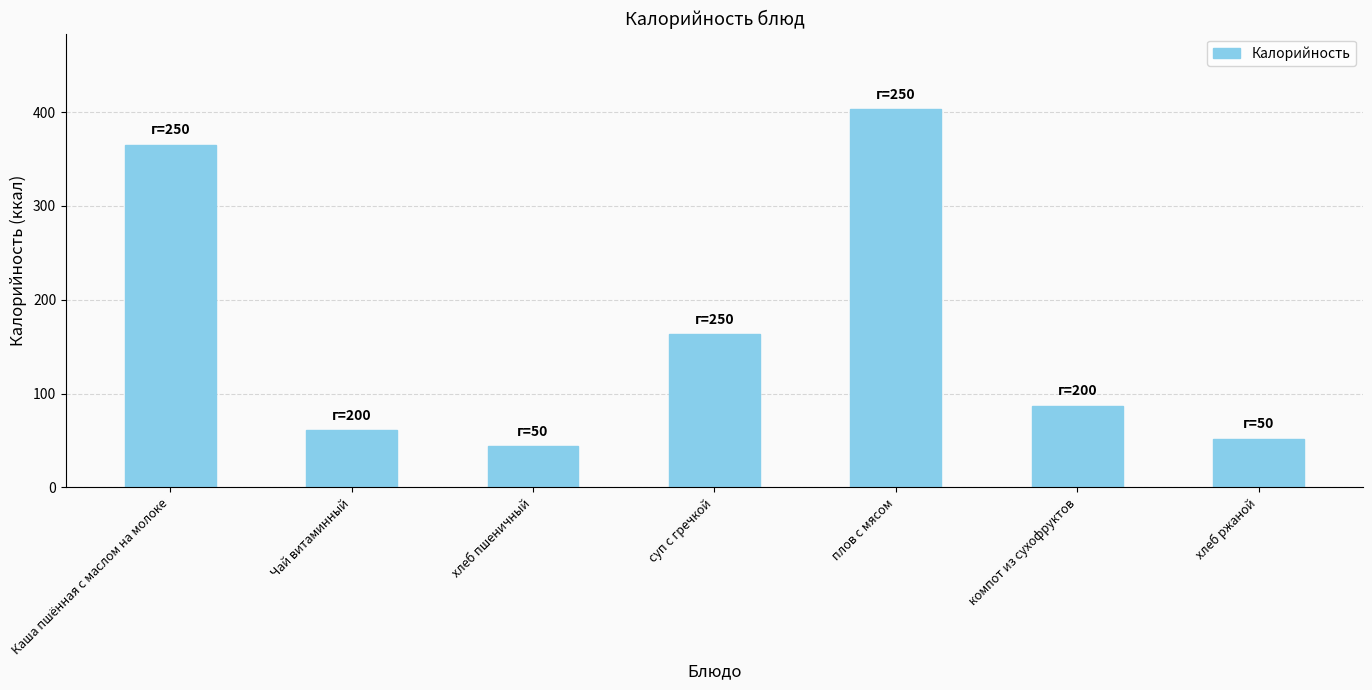

Reading left to right, transcribe all the data shown in this chart.

Каша пшённая с маслом на молоке=365	Чай витаминный=61	хлеб пшеничный=44	суп с гречкой=163	плов с мясом=403	компот из сухофруктов=87	хлеб ржаной=52